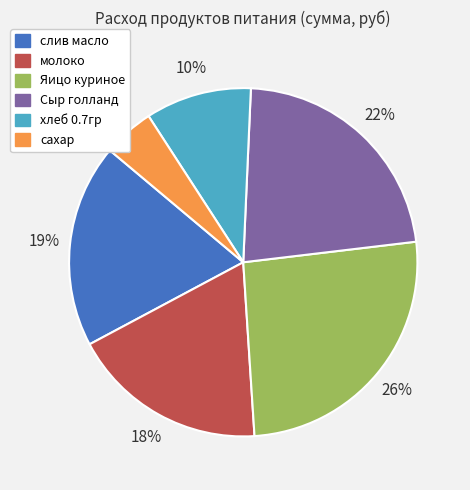

What percentage is the Яицо куриное slice, to the nearest percent?

26%